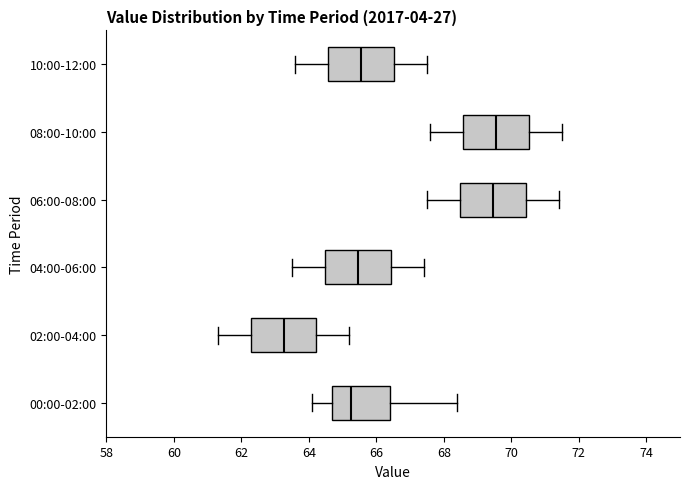

Reading bottom to top, transcribe this box plot: for each box, give where its median line is, the range the box spans, and where its two whiskers end, as read against the x-axis. The values are not printed on the chart, so give them approximately, as read against the axis.

00:00-02:00: median 65.2, box 64.8 to 66.4, whiskers 64.2 to 68.4
02:00-04:00: median 63.2, box 62.2 to 64.2, whiskers 61.4 to 65.2
04:00-06:00: median 65.4, box 64.4 to 66.4, whiskers 63.6 to 67.4
06:00-08:00: median 69.4, box 68.4 to 70.4, whiskers 67.6 to 71.4
08:00-10:00: median 69.6, box 68.6 to 70.6, whiskers 67.6 to 71.6
10:00-12:00: median 65.6, box 64.6 to 66.6, whiskers 63.6 to 67.6